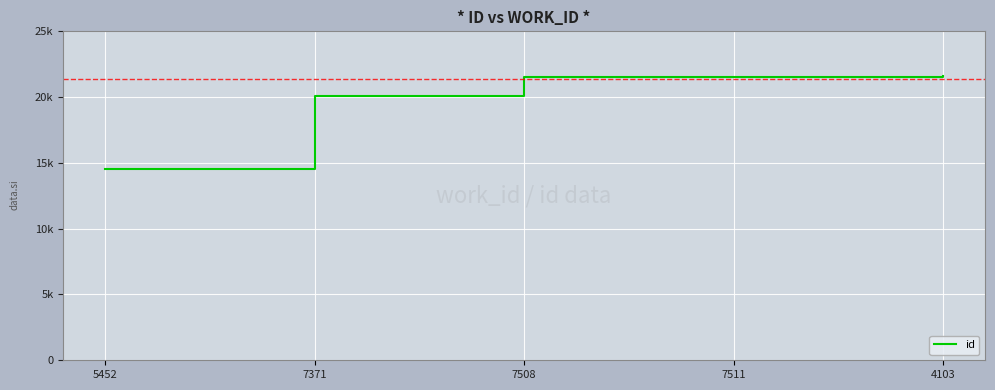

List the labels in order of value, largest first.

4103, 7511, 7508, 7371, 5452